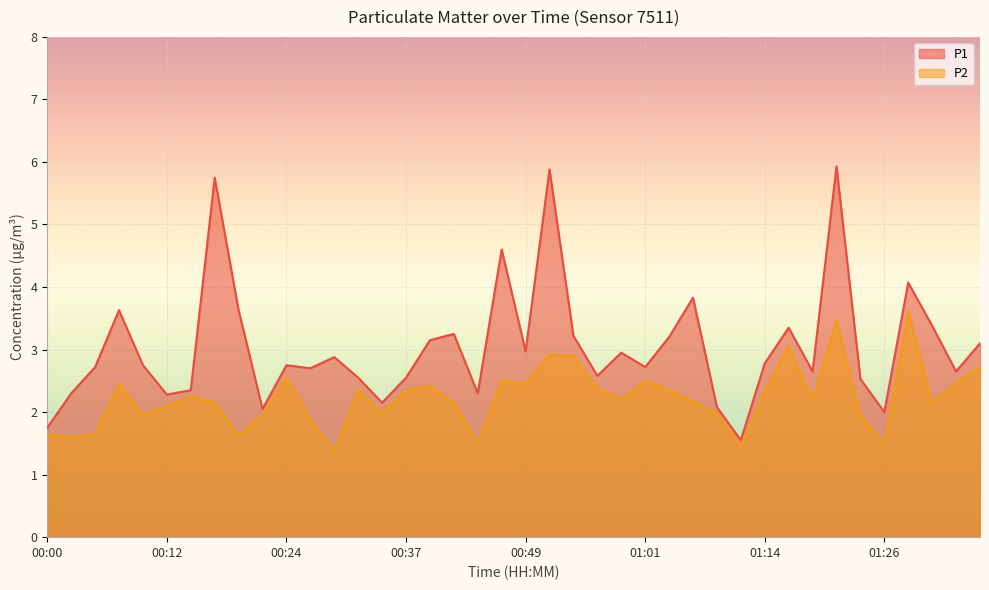

Which category has the lowest value across all series?

00:29